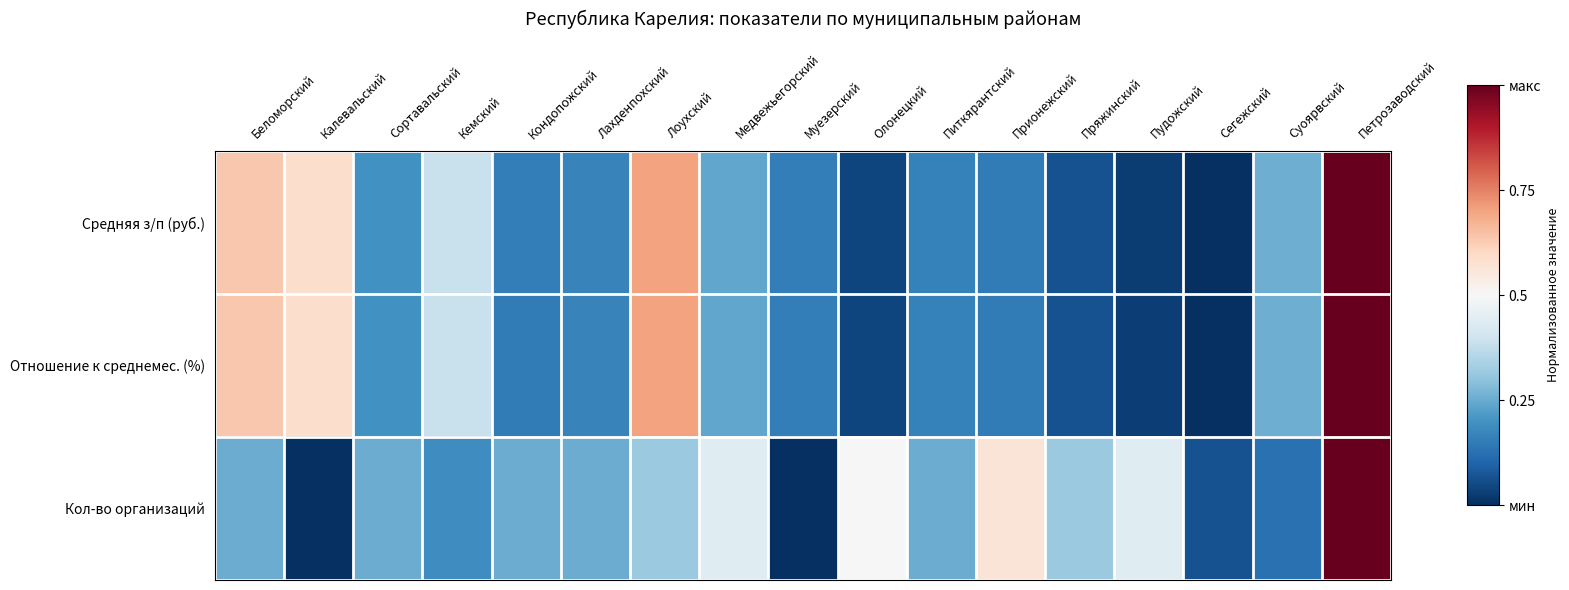

Count the number of data series in this chart.

3